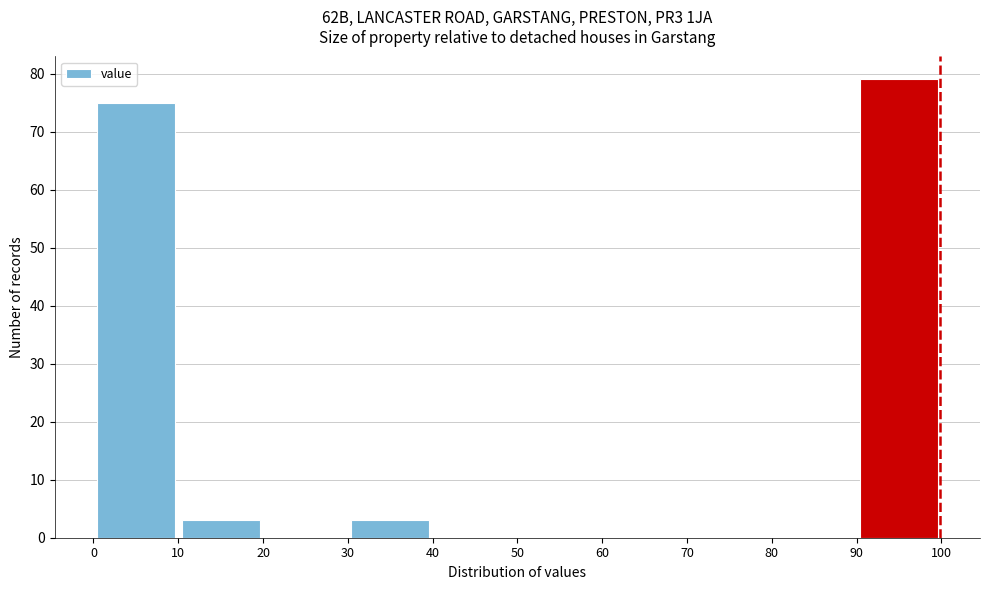

Reading left to right, list every bar in this chart as the range it spans on the x-axis followed by its height. The values are not printed on the chart, so give them approximately, as read against the axis.

0 to 10: 75
10 to 20: 3
20 to 30: 0
30 to 40: 3
40 to 50: 0
50 to 60: 0
60 to 70: 0
70 to 80: 0
80 to 90: 0
90 to 100: 79